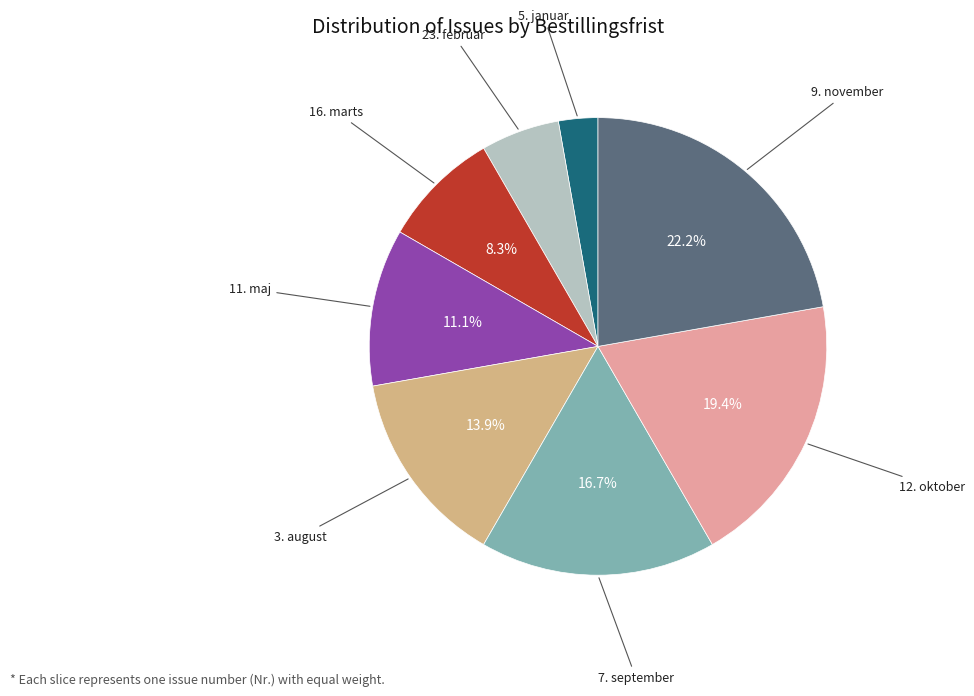

Does any single category account for the majority?

No